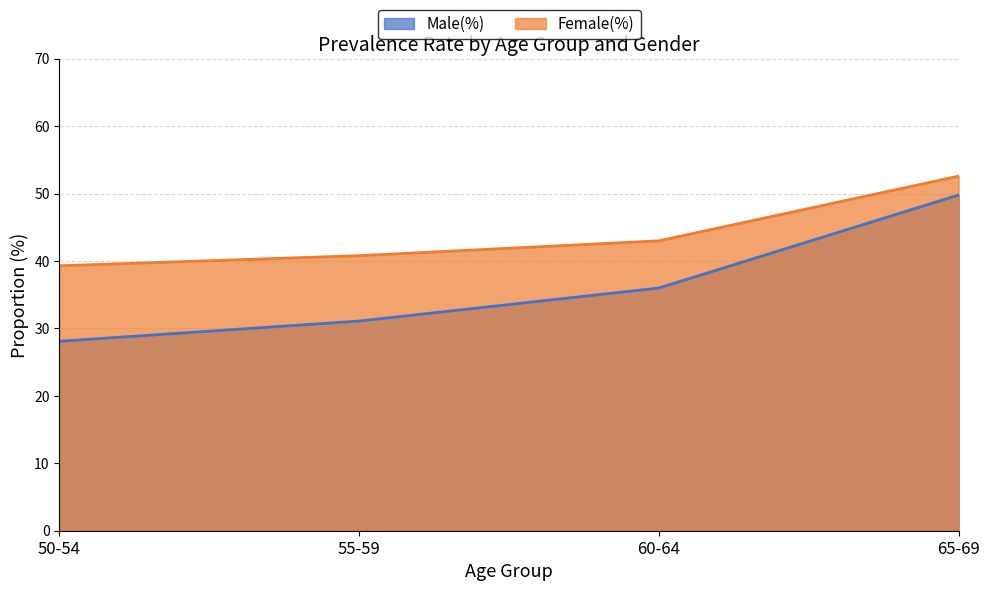

True or false: Male(%) and Female(%) intersect in this chart.

False